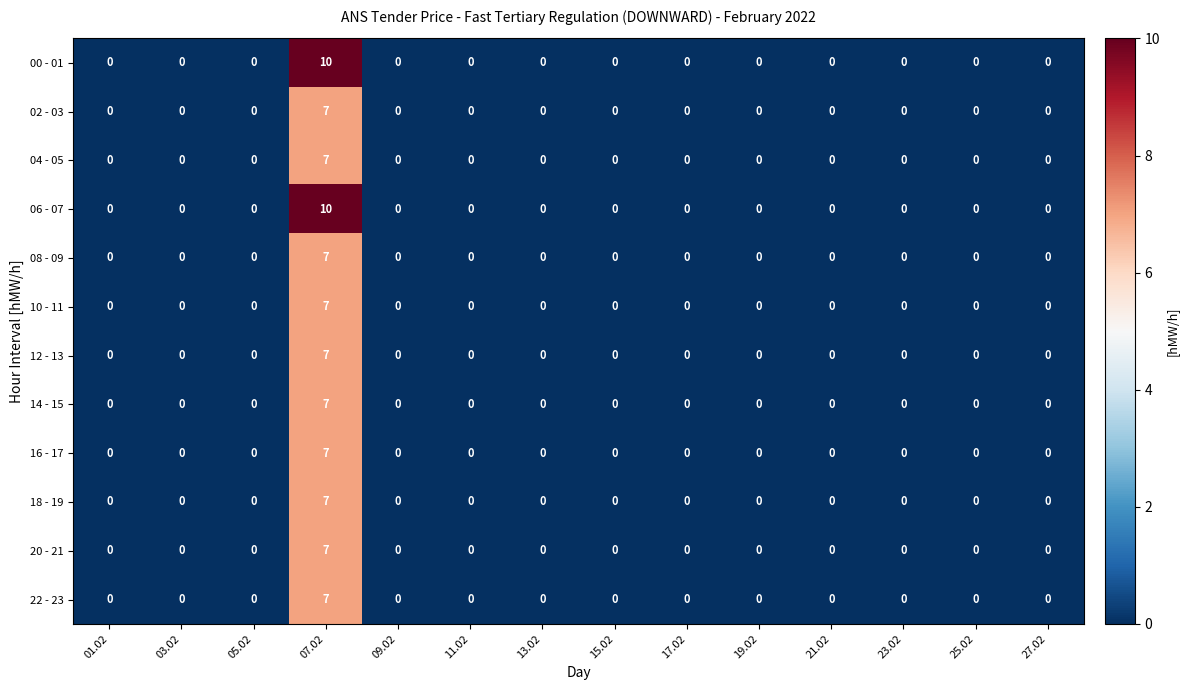

How many 02 - 03 values are between 0 and 1?

13